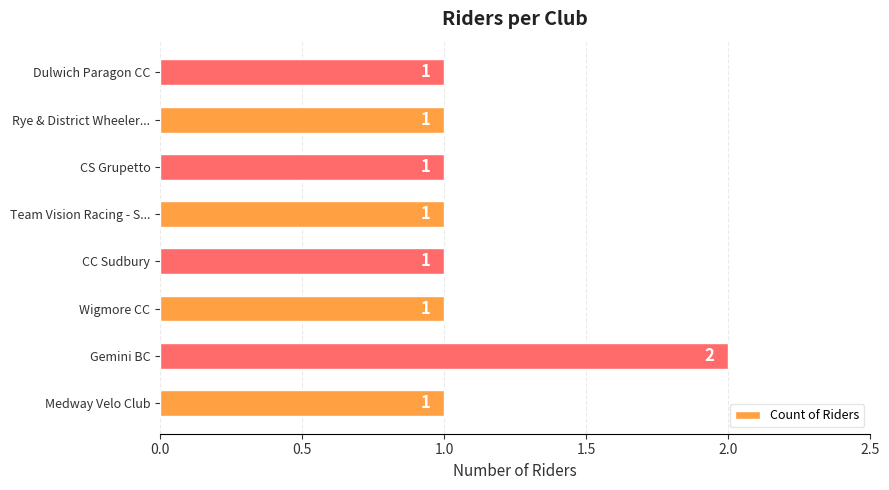

Are the bars grouped side by side (vs. stacked)?

No